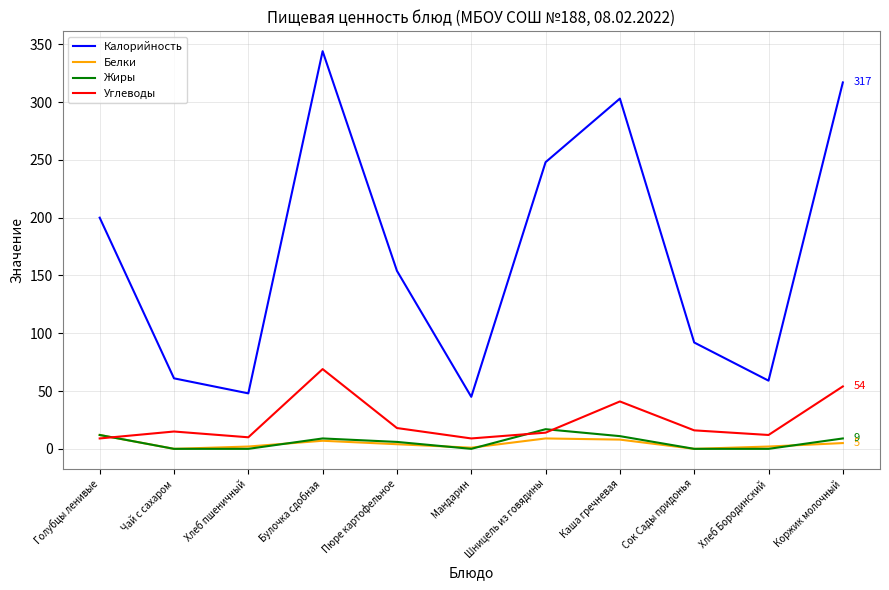

Which series has the widest spread of values?

Калорийность